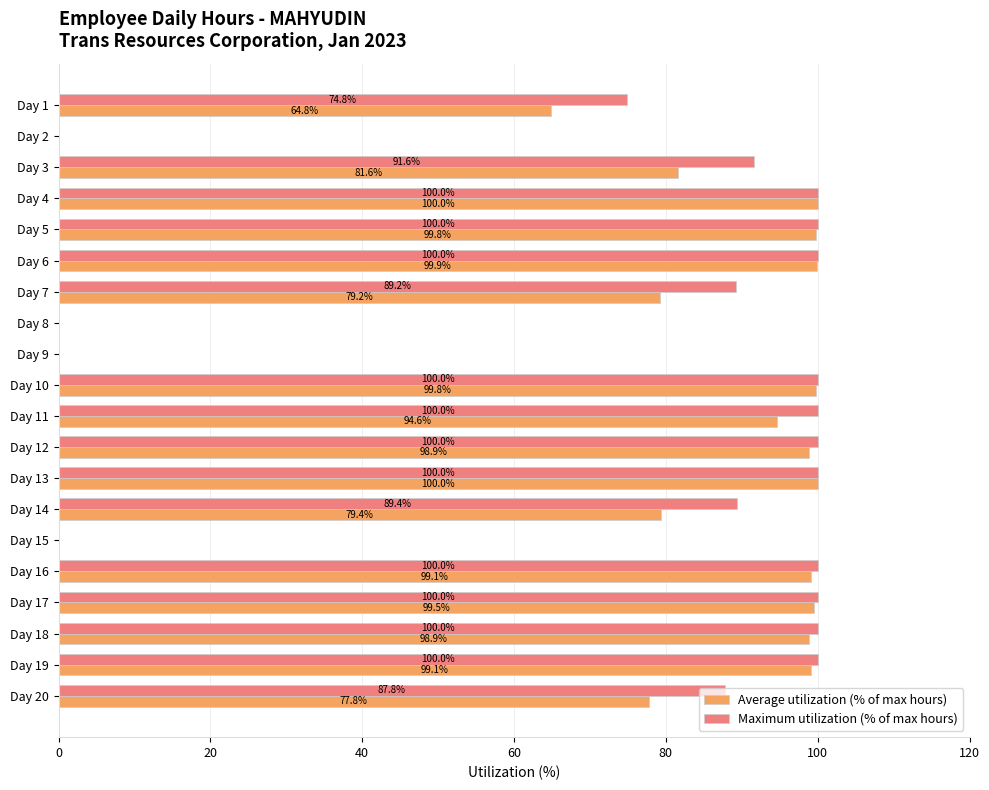

Between Day 3 and Day 11, which series saw the biggest shift?

Average utilization (% of max hours)